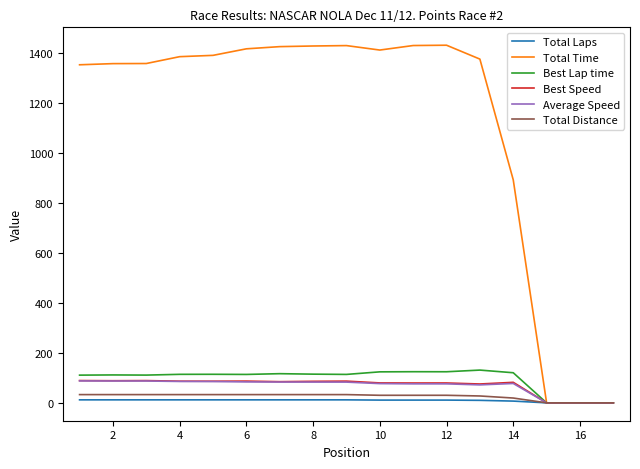

Does the chart have visible grid lines?

No